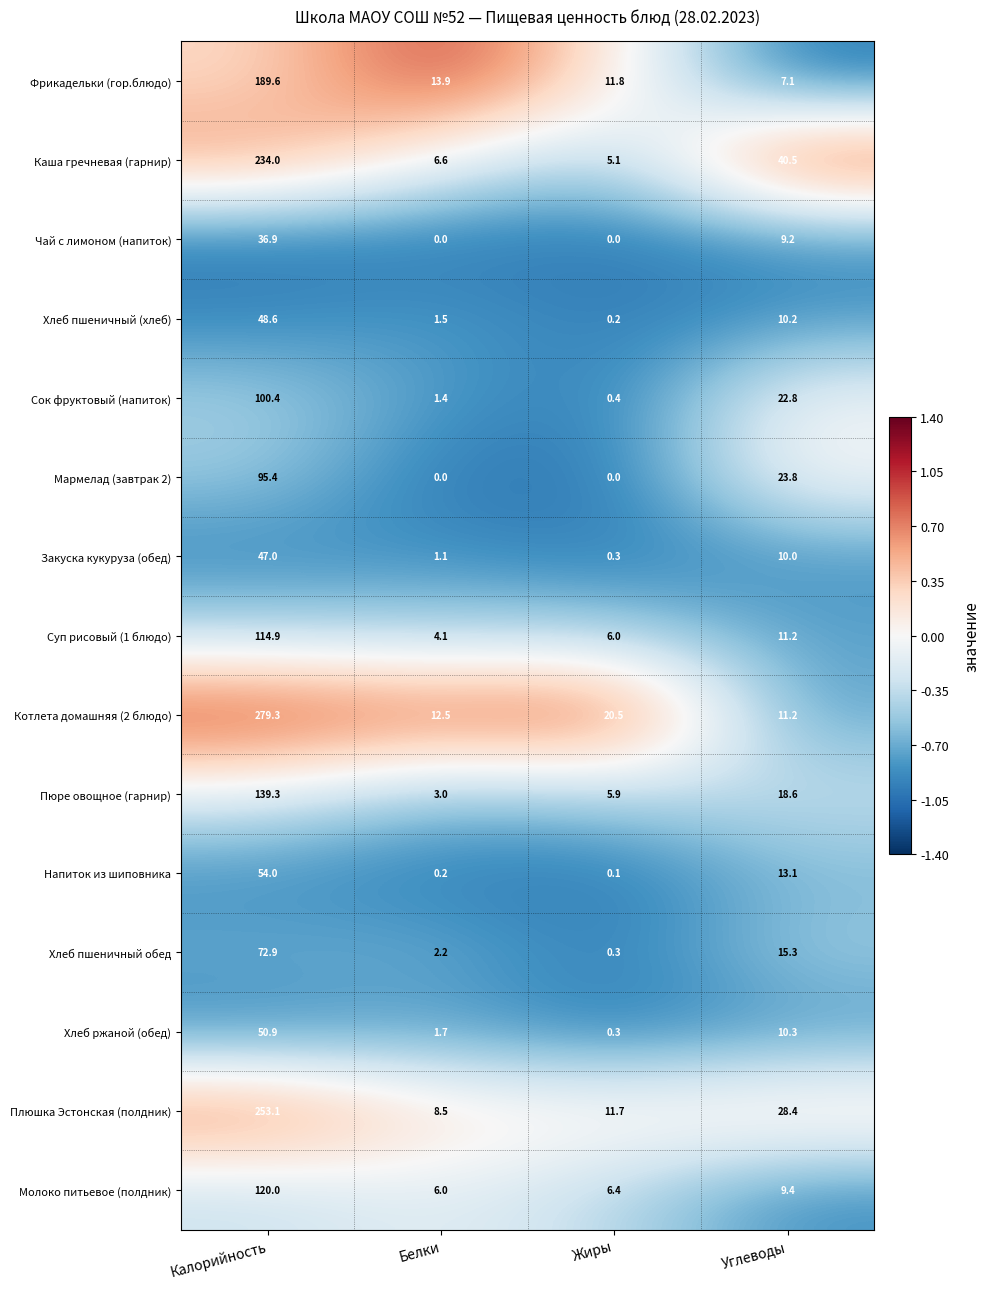

Which series has the largest range (max minus min)?

Котлета домашняя (2 блюдо)